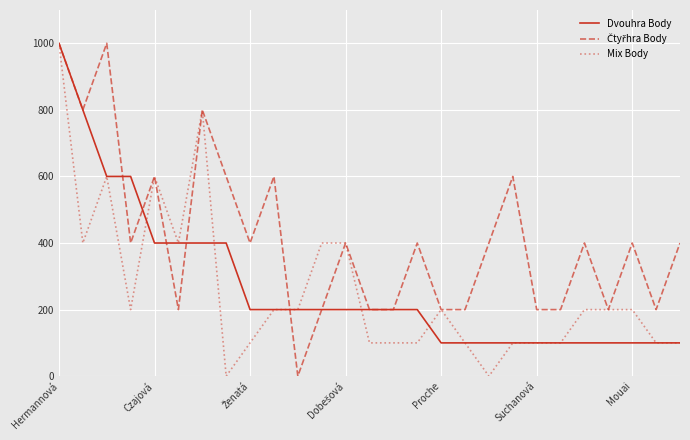

What is the maximum value shown in the chart?

1000